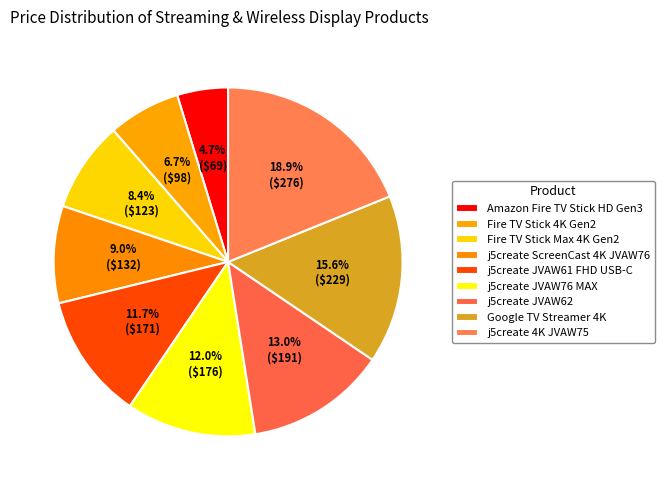

What is the largest slice in the pie chart?

j5create 4K JVAW75